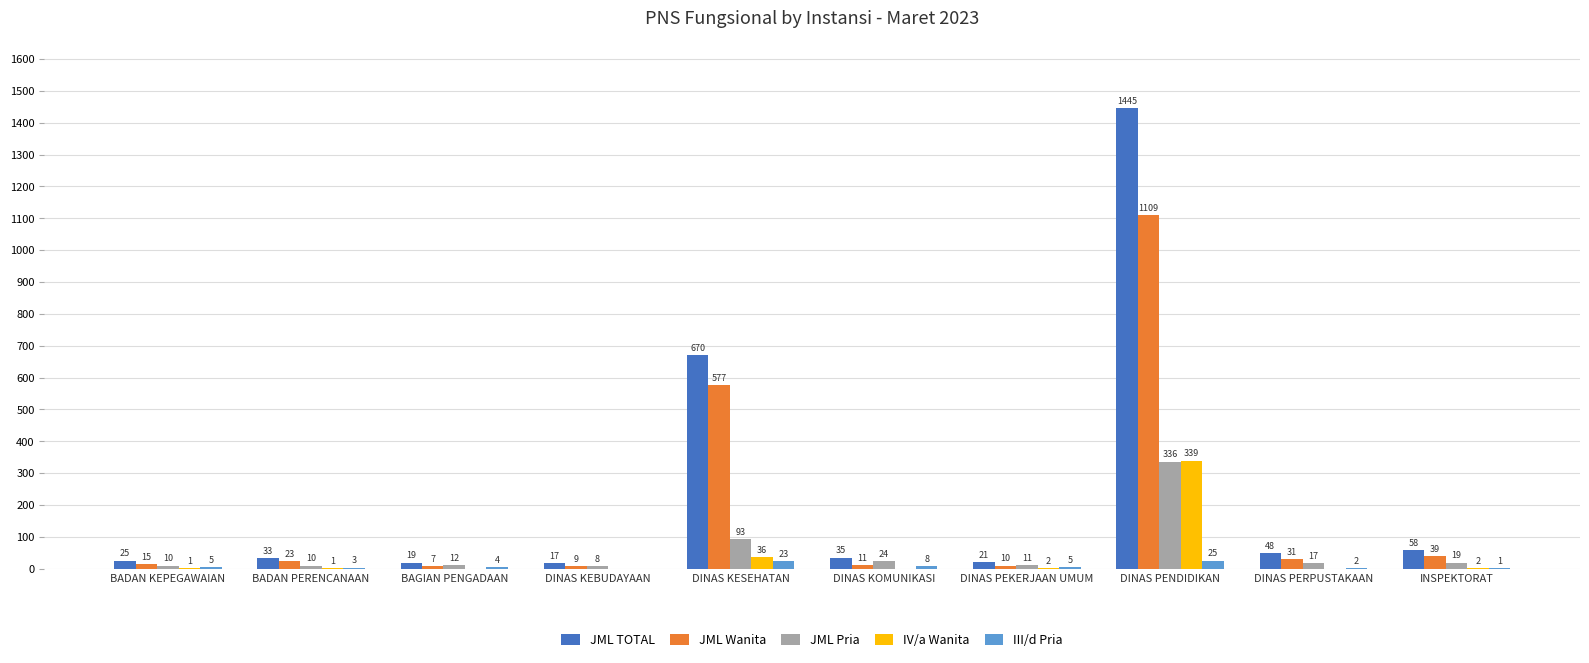

Count the number of data series in this chart.

5